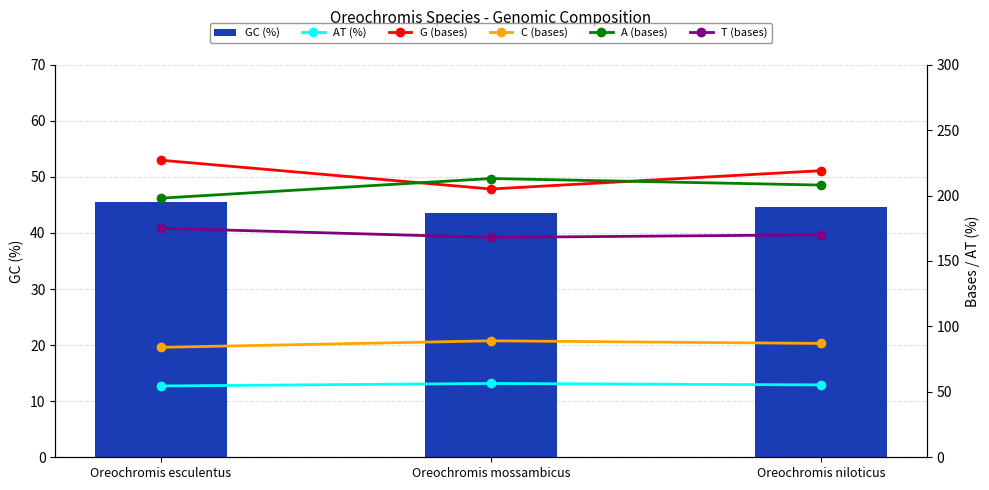

Where does the A (bases) series first go above 208?

Oreochromis mossambicus